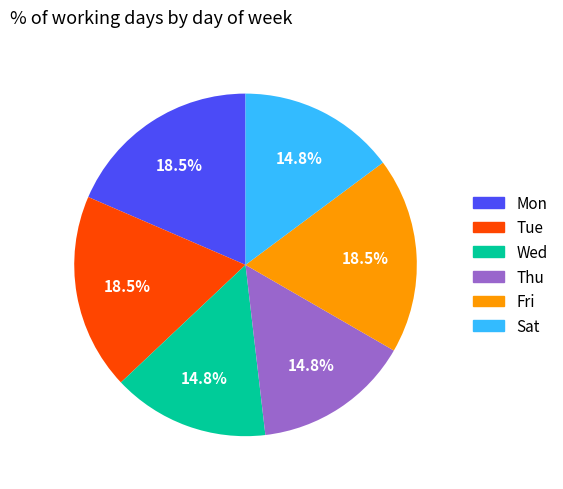

Do Wed and Sat together represent more than half of the pie?

No